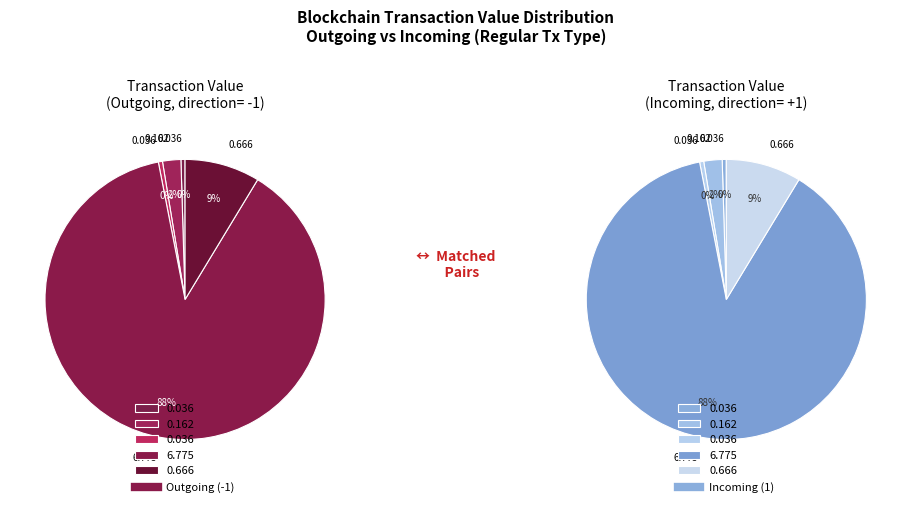

True or false: 3 accounts for 96% of the total.

False